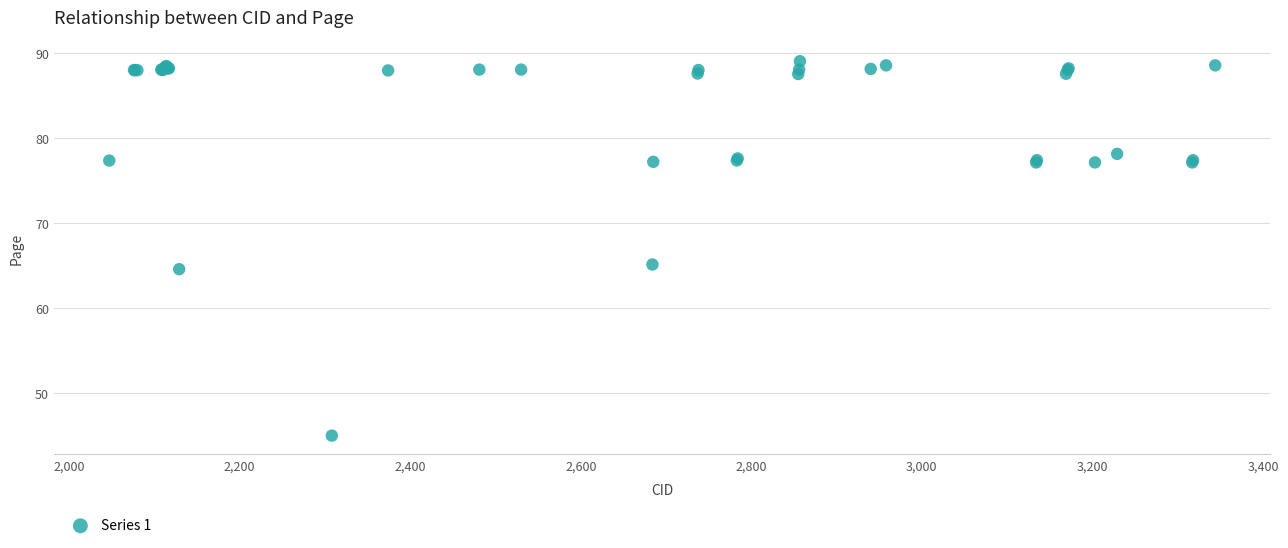

What Y value in the scatter plot is closest to 67?

65.2